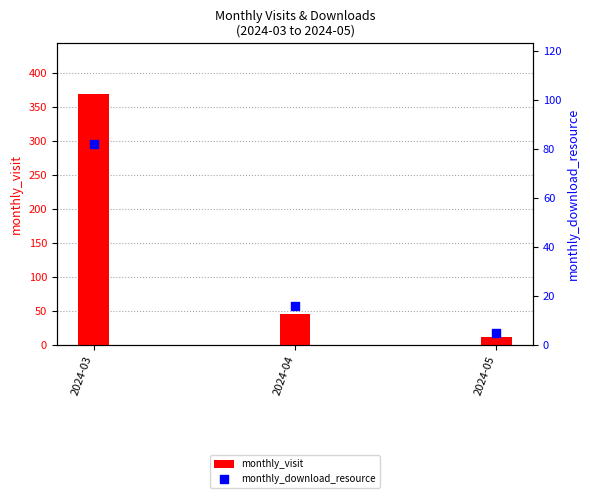

At which category is the sum across all series the highest?

2024-03